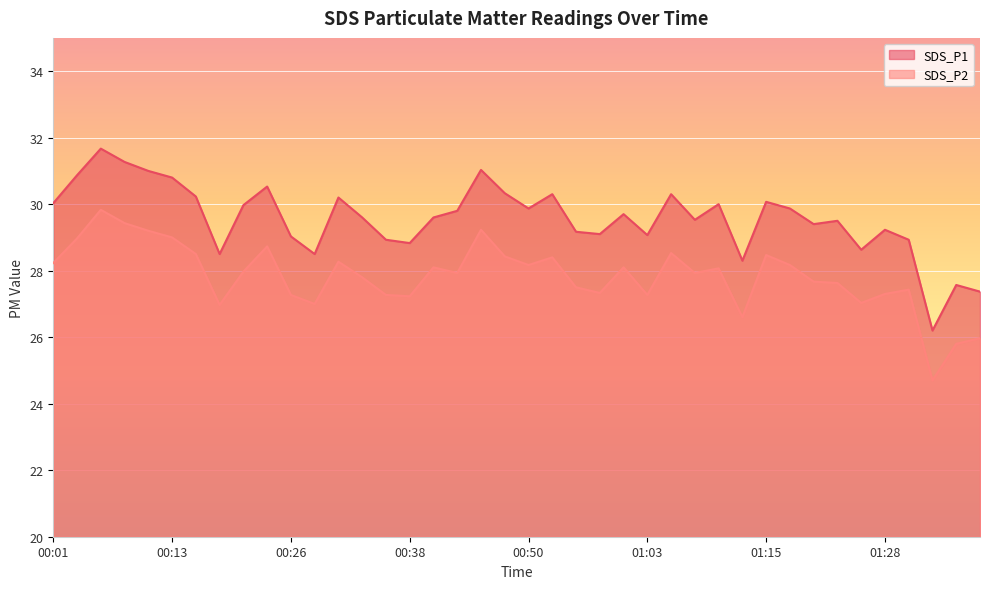

Does the chart display data point markers on the line(s)?

No